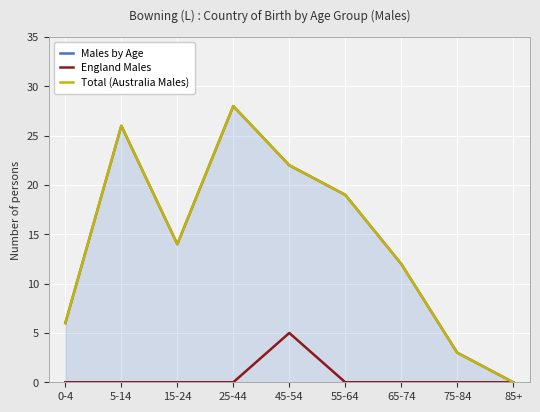

What is the sum of the Males by Age values at 45-54 and 15-24?

36